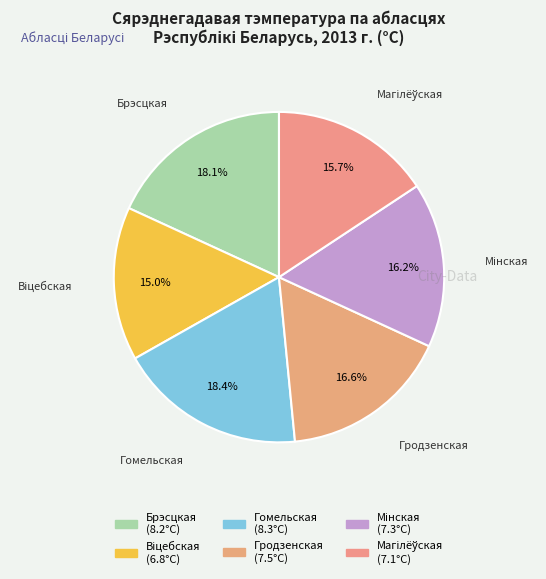

Count the number of slices in the pie.

6